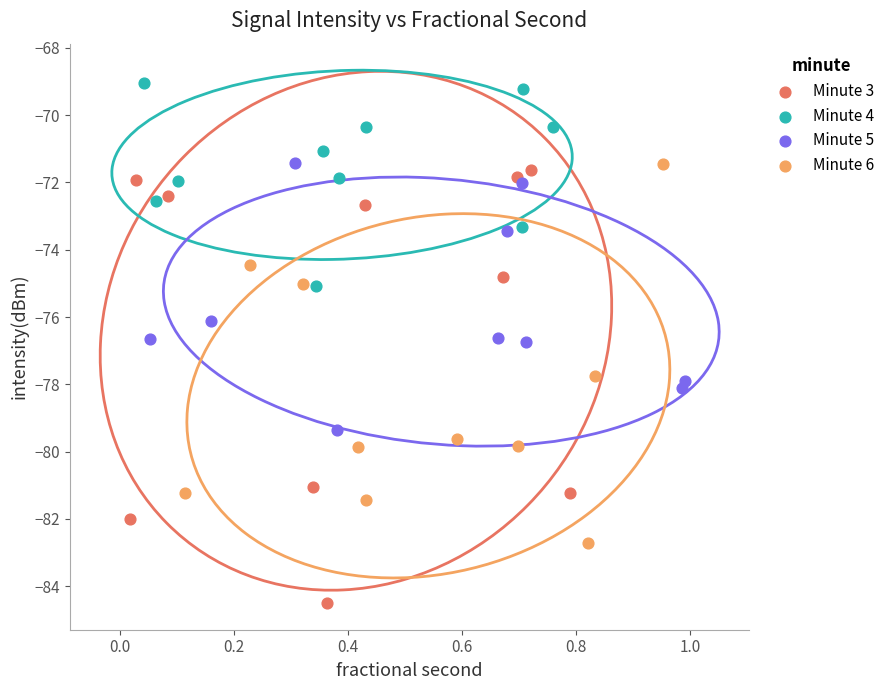

Which series has the widest spread of Y values?

Minute 3